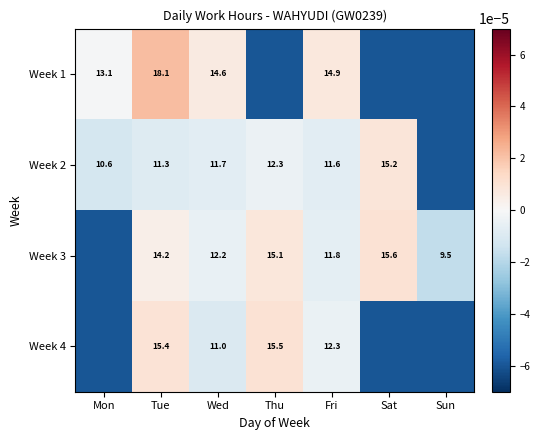

Is the value of Week 3 at Sun greater than the value of Week 1 at Fri?

No